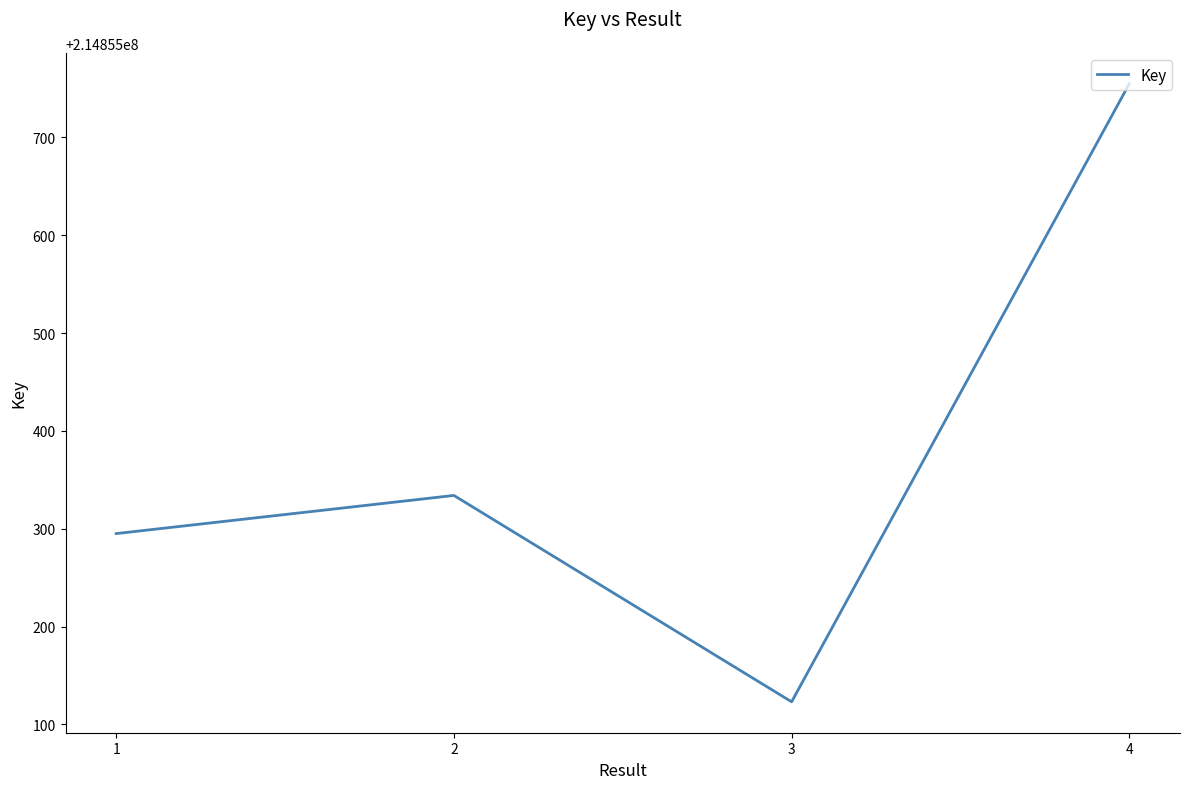

Approximately how many times larger is the value at 3 compared to 1?

1.0